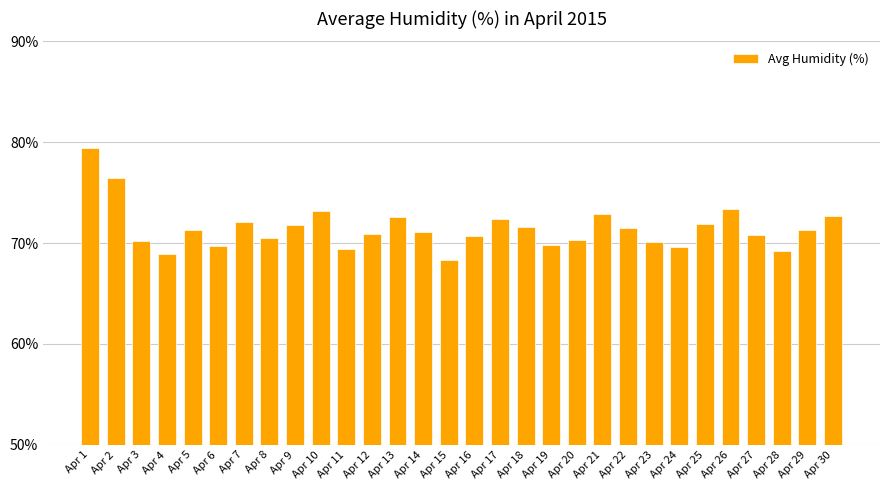

How many distinct data groups are displayed?

1